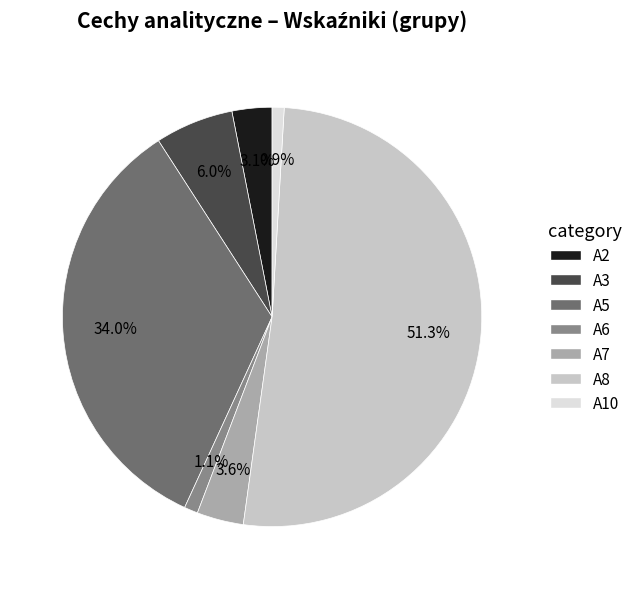

Does any single category account for the majority?

Yes